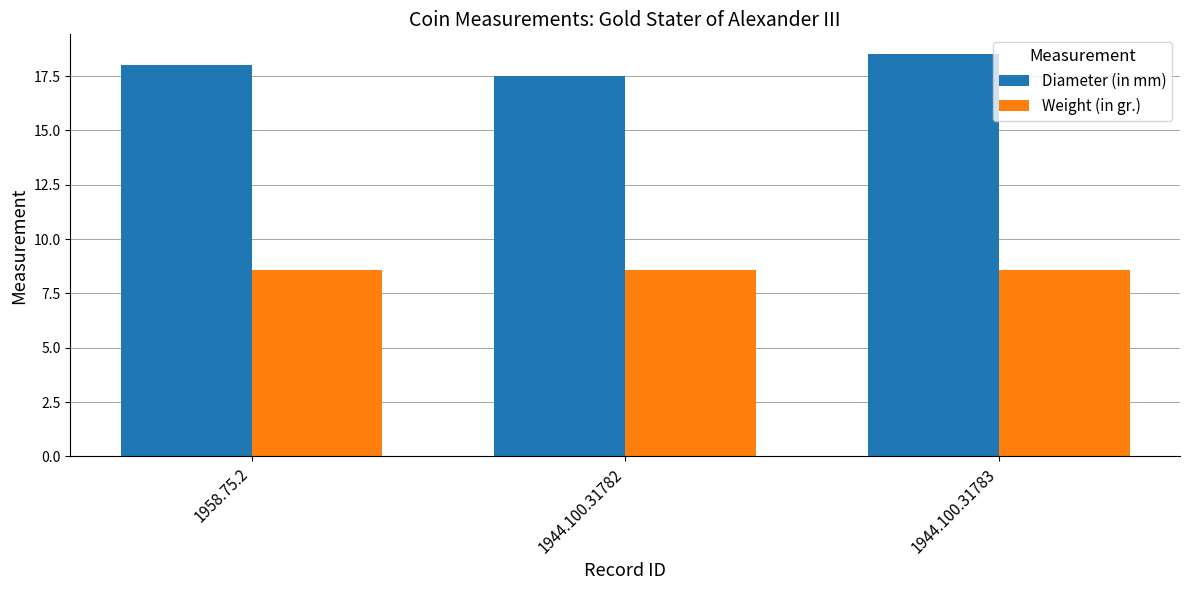

What is the difference between the highest and lowest values at 1958.75.2?

9.4